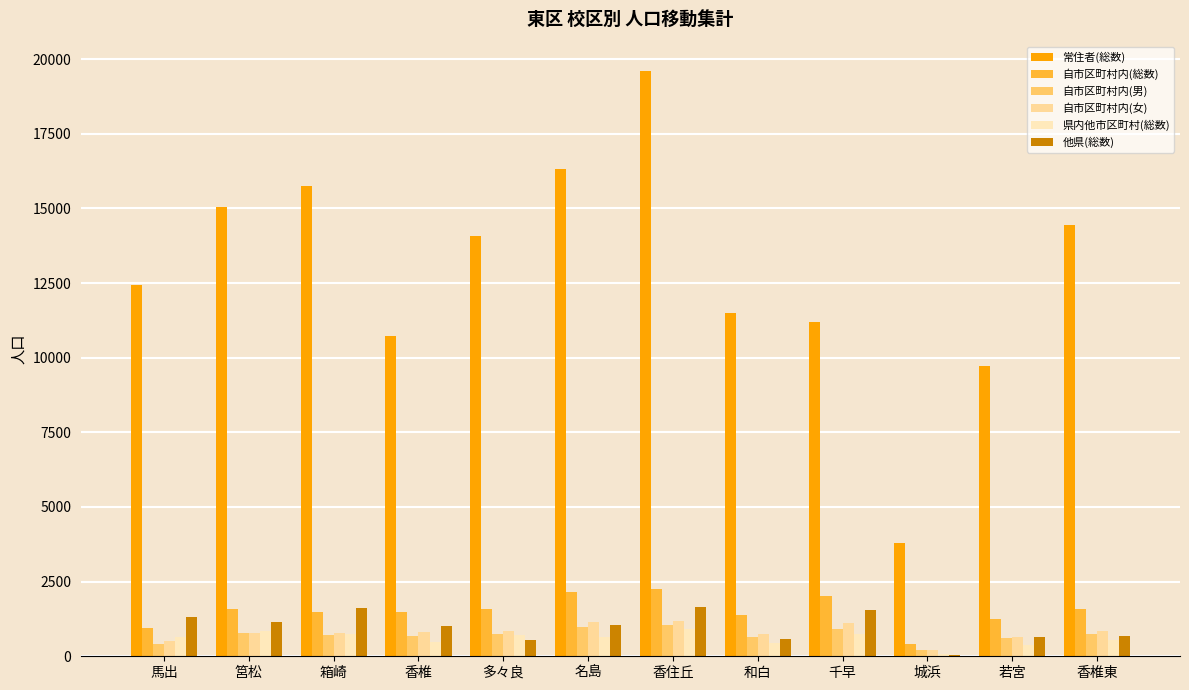

The value of 自市区町村内(男) at 香住丘 is 1053. True or false?

True